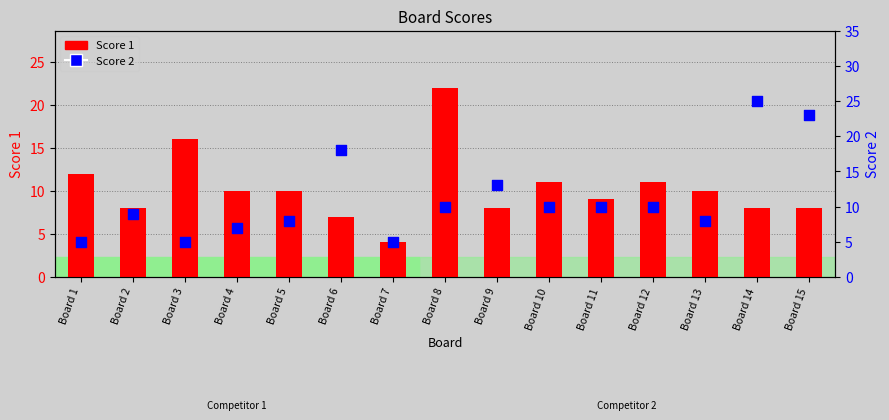

Which series has the largest Y range (max minus min)?

Score 2